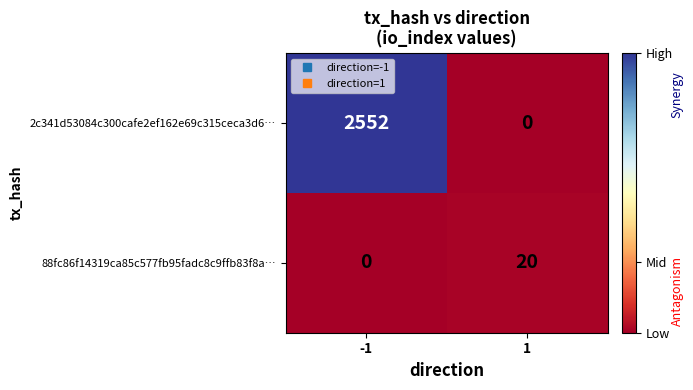

At how many categories does at least one series exceed 1617?

1